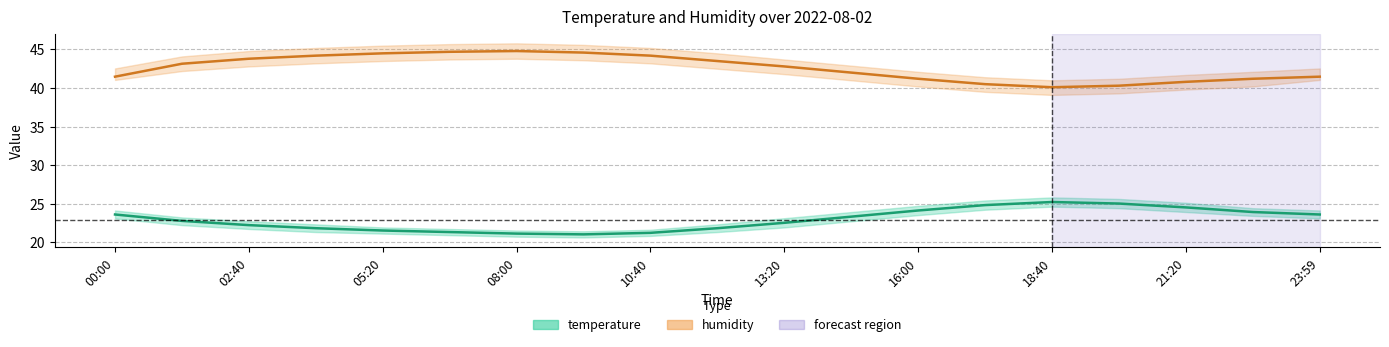

What is the label of the 8th point from the right?

14:40